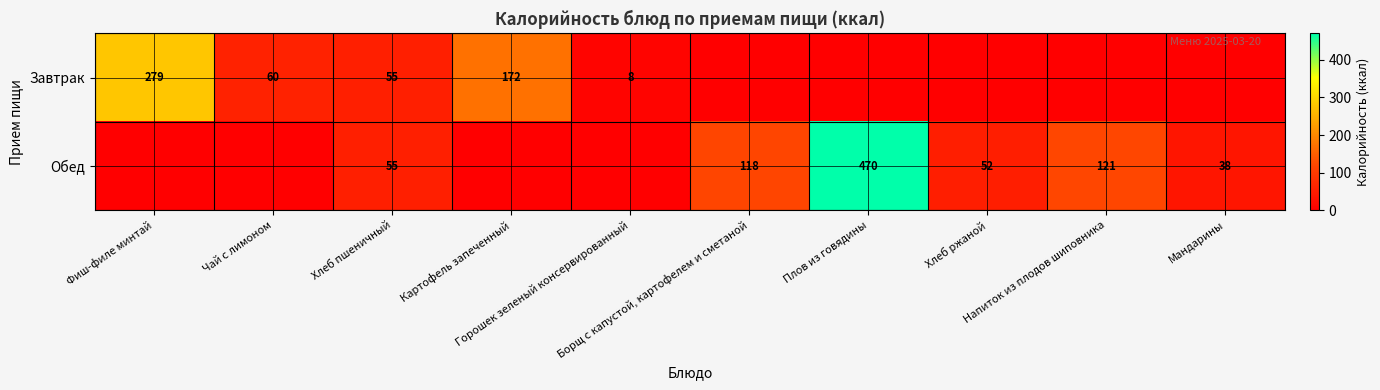

True or false: Обед has a value of 641 at Плов из говядины.

False